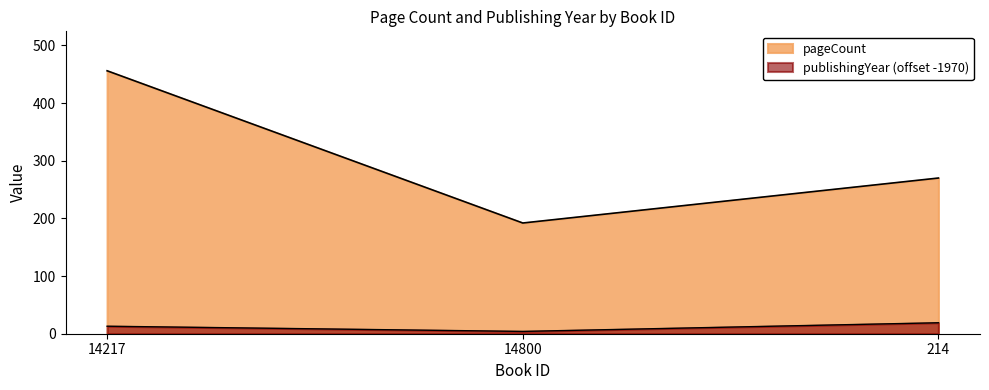

Where does the publishingYear series first go above 13?

214